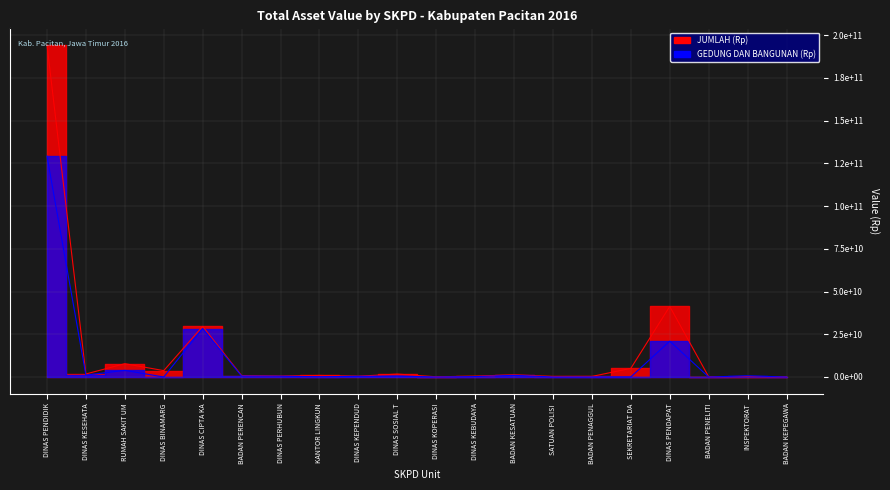

Is the value of JUMLAH (Rp) at DINAS PENDAPAT greater than the value of GEDUNG DAN BANGUNAN (Rp) at BADAN PERENCAN?

Yes